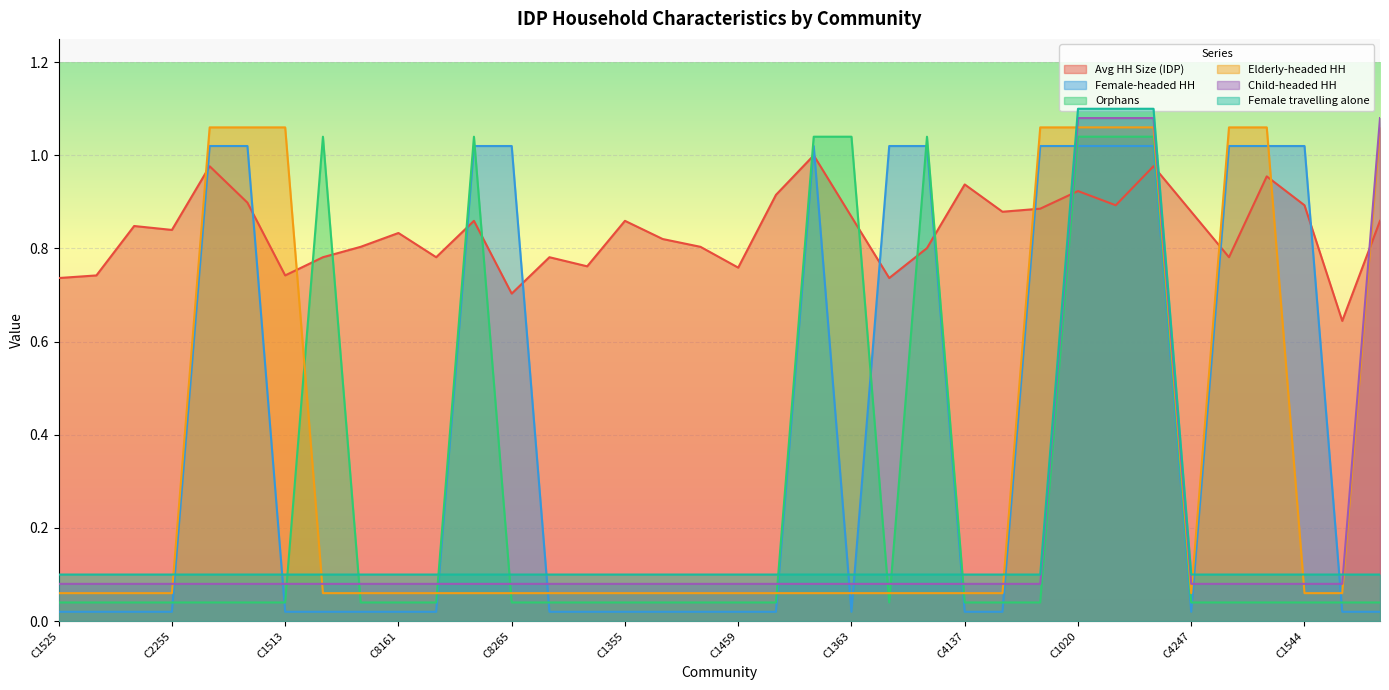

What is the difference between the maximum and minimum values in the Child-headed HH series?

1.0